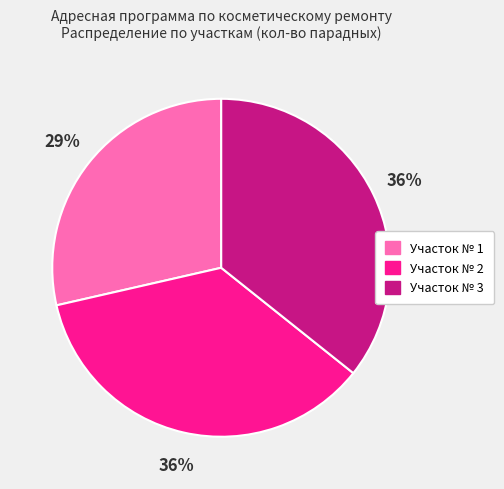

Is the sum of Участок № 3 and Участок № 2 greater than half?

Yes